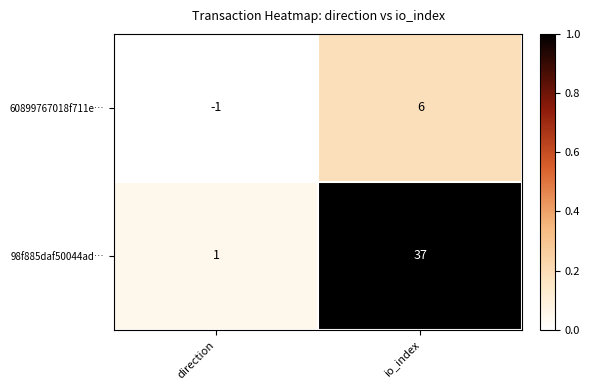

Reading right to left, extract all data points from this chart.

60899767018f711e…: 6	-1
98f885daf50044ad…: 37	1